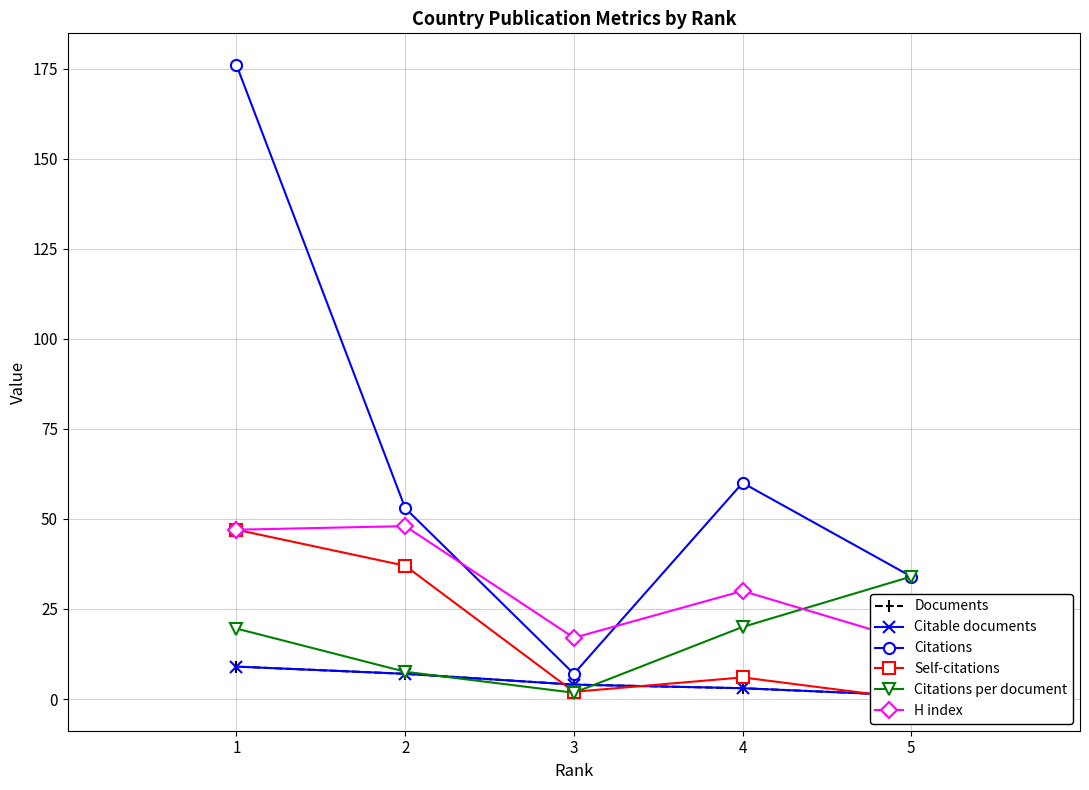

Count the number of categories in the chart.

5